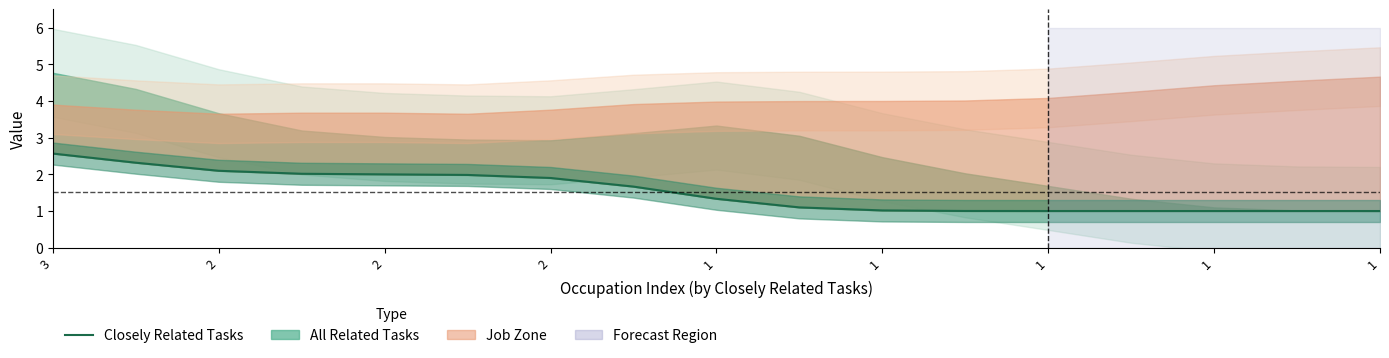

Does the chart display data point markers on the line(s)?

No